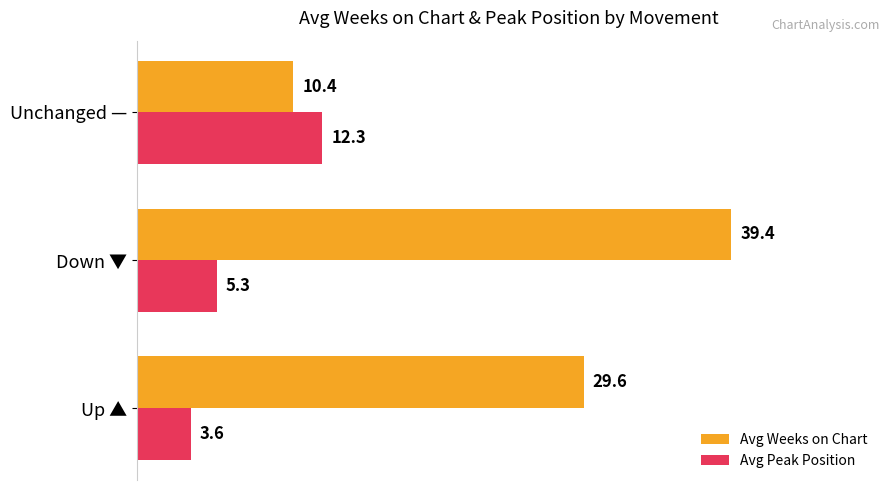

Where is Avg Weeks on Chart nearest to the value 24?

Up ▲